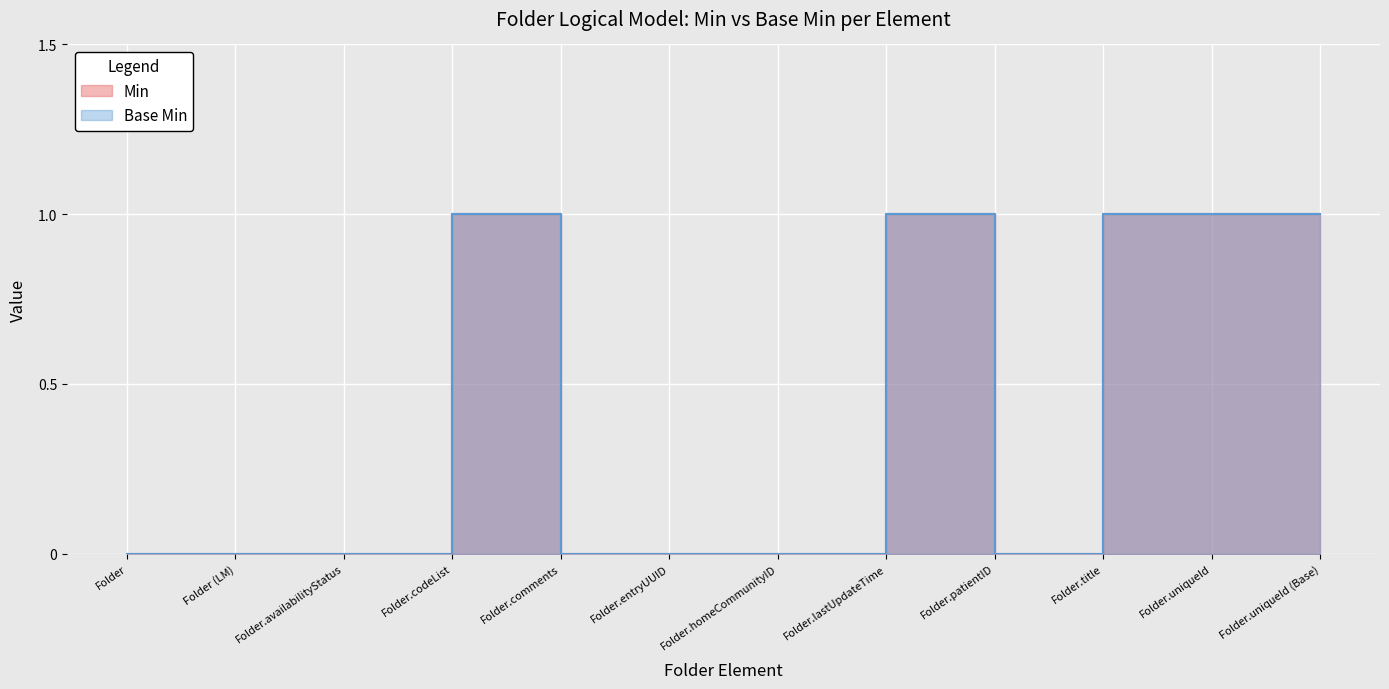

How many categories are shown in the chart?

12